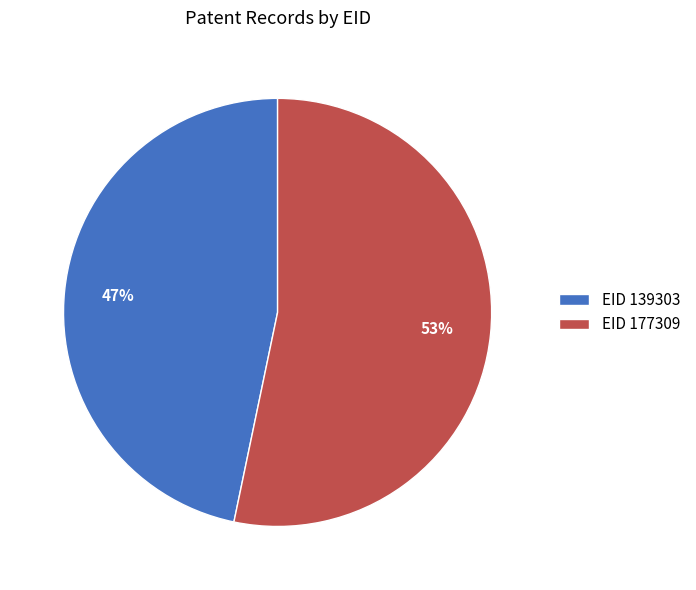

Count the number of slices in the pie.

2